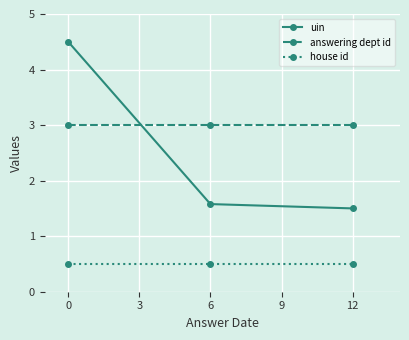

Is it true that uin equals 0.6 at 6?

False